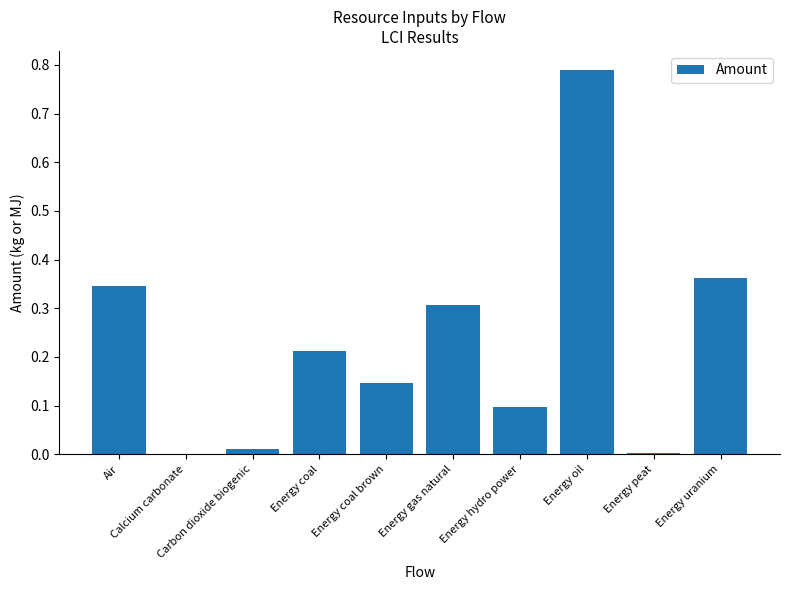

What is the sum of all values?

2.3